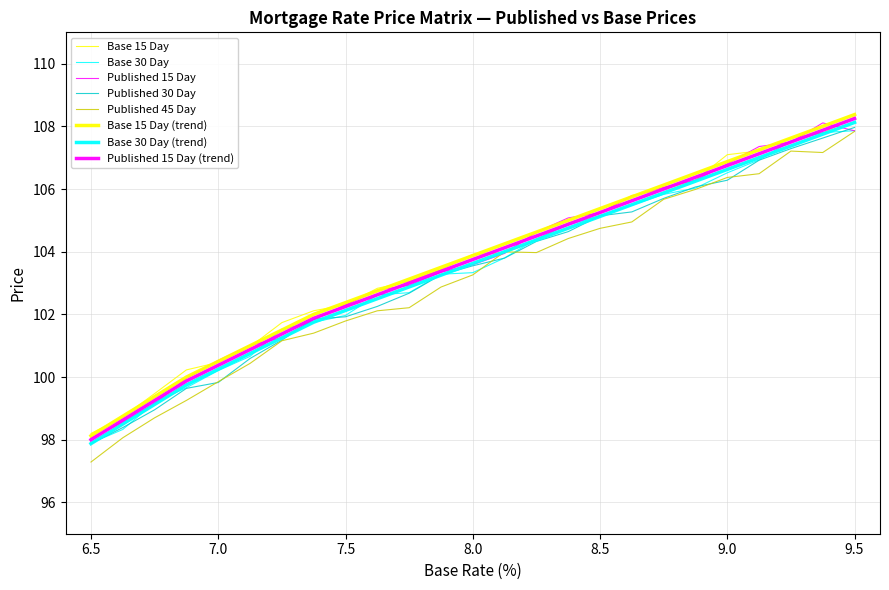

Does the chart display data point markers on the line(s)?

No